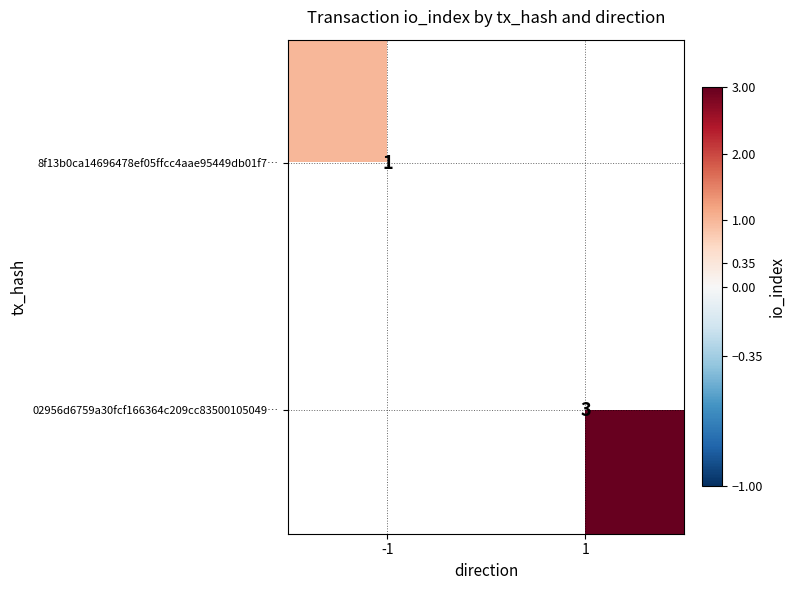

The value of 02956d6759a30fcf166364c209cc83500105049… at 1 is 3. True or false?

True